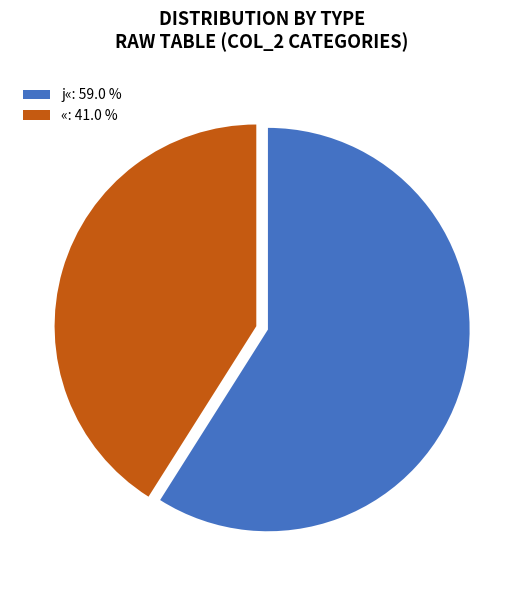

Which category accounts for the majority?

j«: 59.0 %